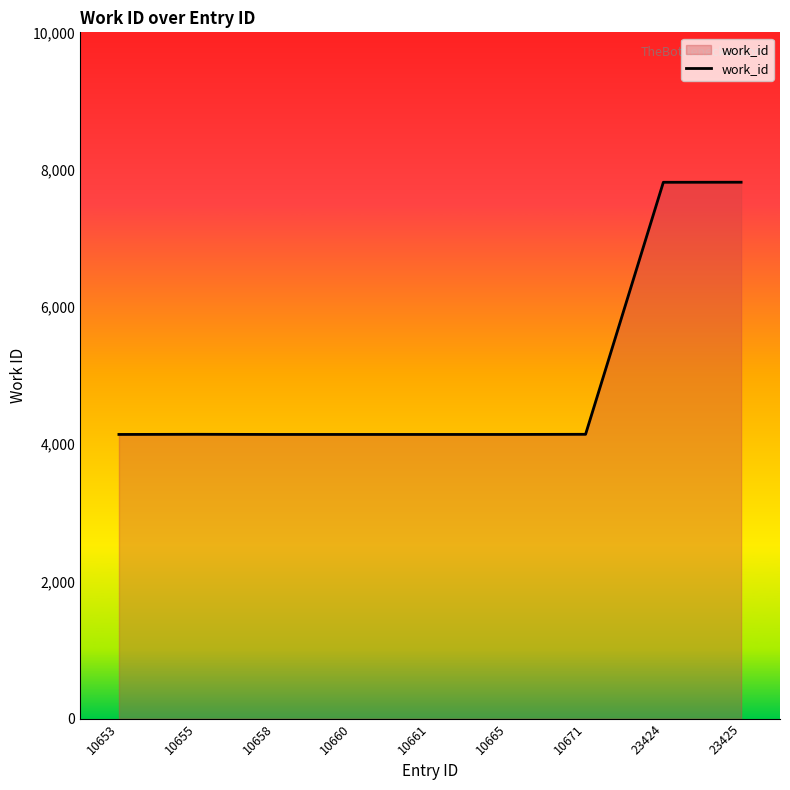

What is the difference between the maximum and minimum values?

3675